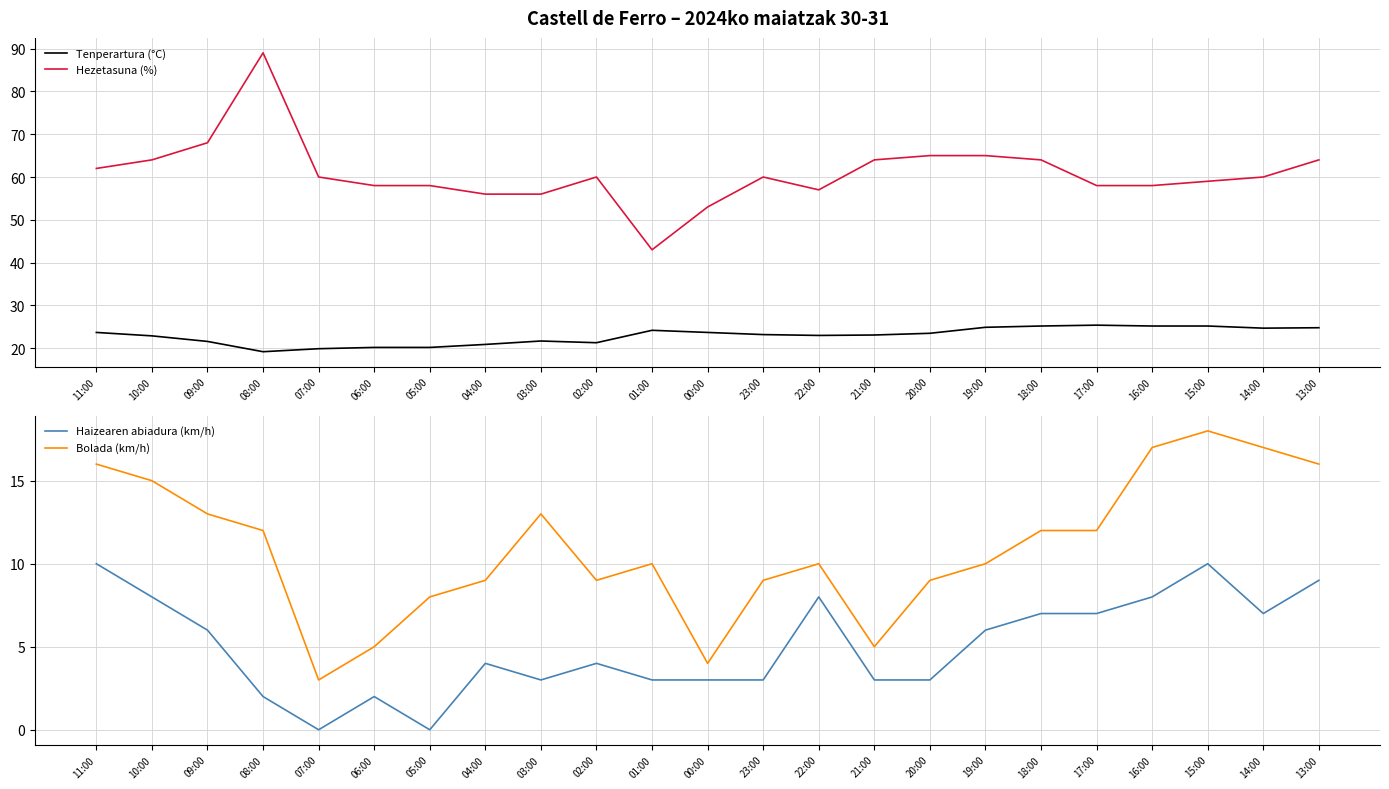

Which series has the largest range (max minus min)?

Hezetasuna (%)